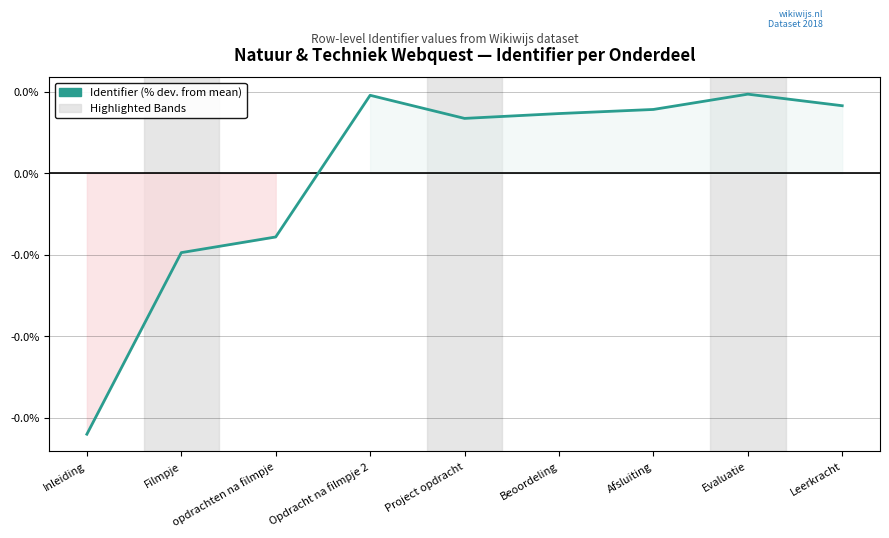

Is this an area chart (filled region under the line)?

Yes